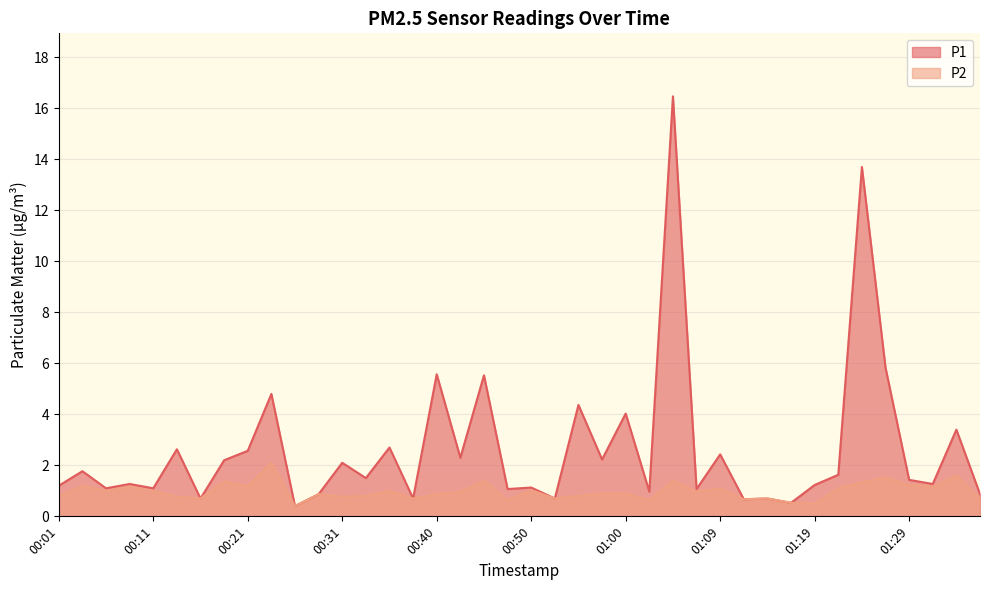

True or false: P2 and P1 intersect in this chart.

False